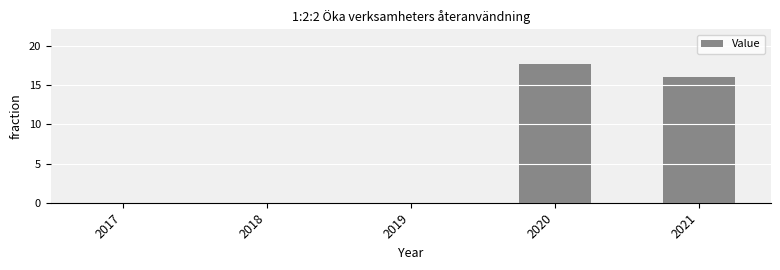

True or false: the data shows 0.0 at 2018.

True